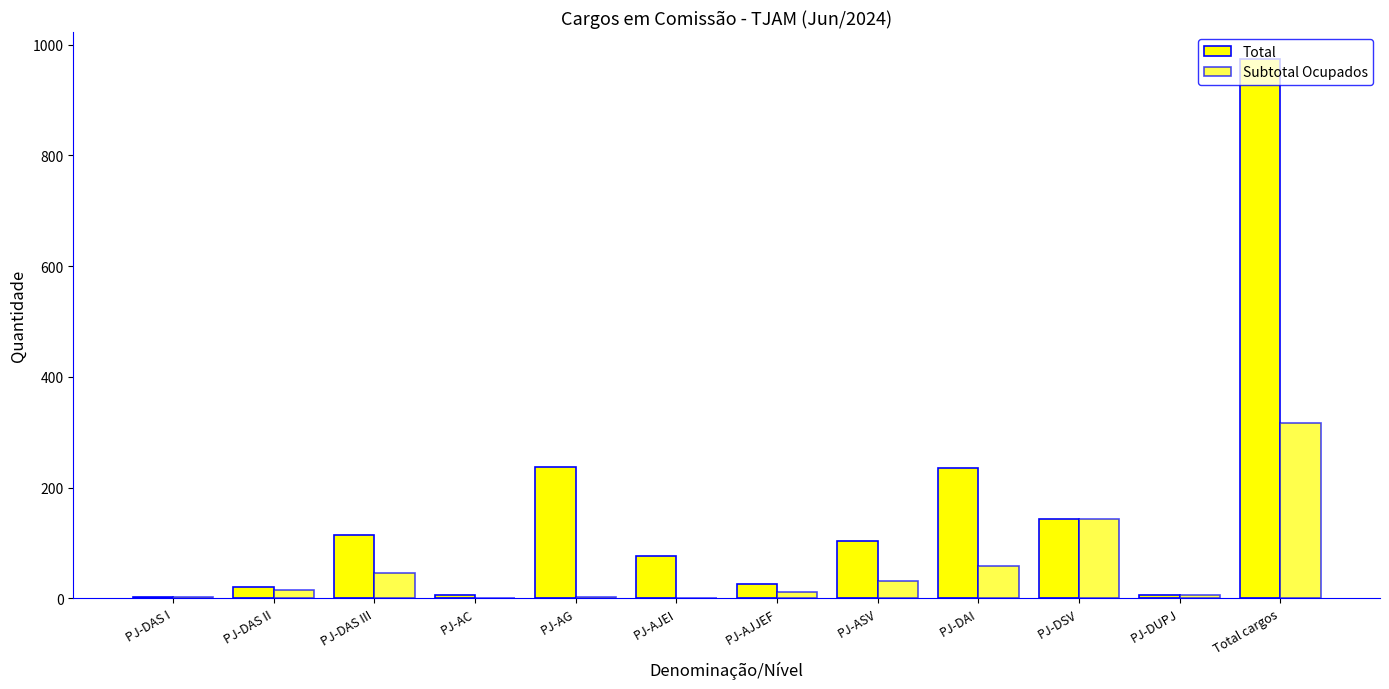

What is the label of the 4th bar from the right?

PJ-DAI